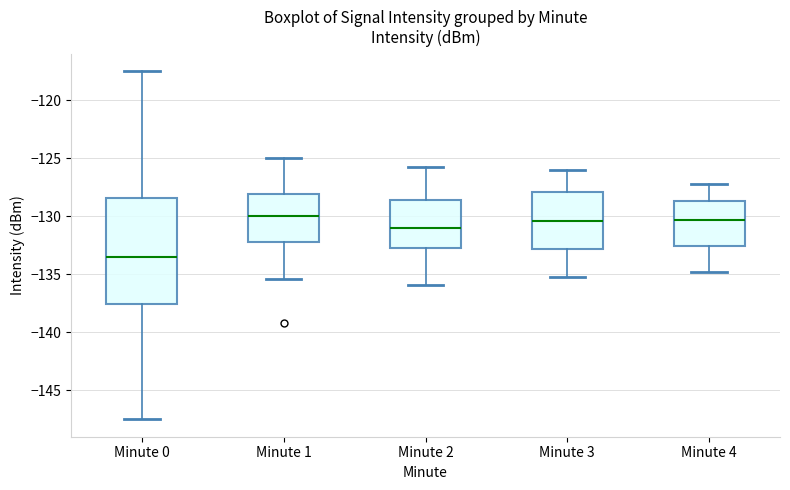

Where does the median line of the box for Minute 3 sit on the y-axis? The values are not printed on the chart, so give them approximately, as read against the axis.

-130.5